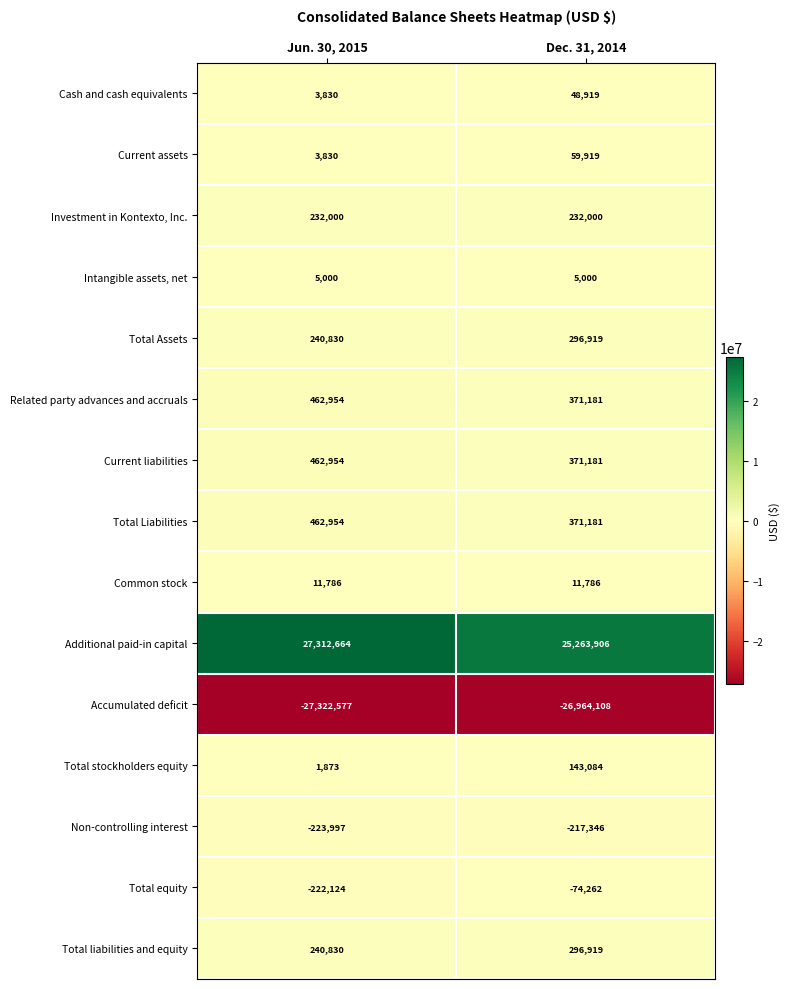

What is the difference between the Related party advances and accruals values at Dec. 31, 2014 and Jun. 30, 2015?

91773